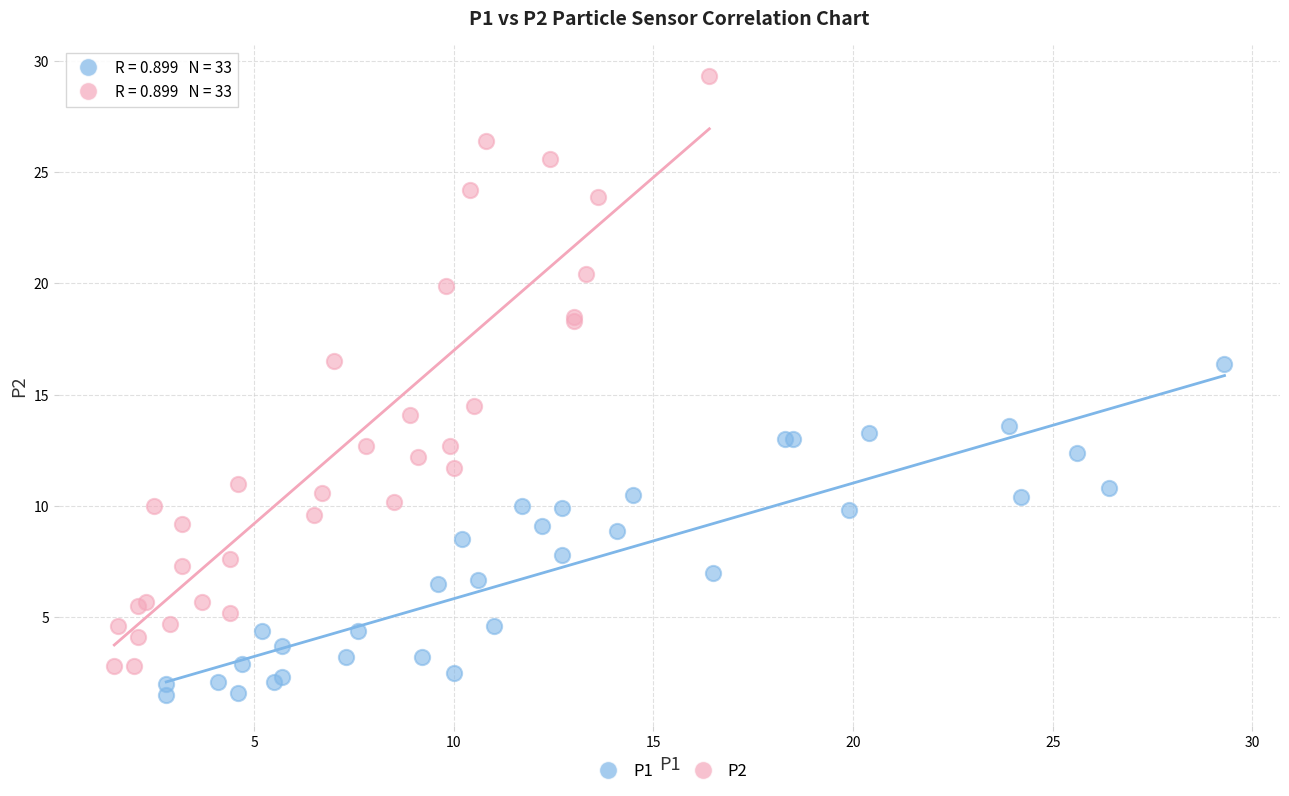

What are all the series names shown in the legend?

P1, P2